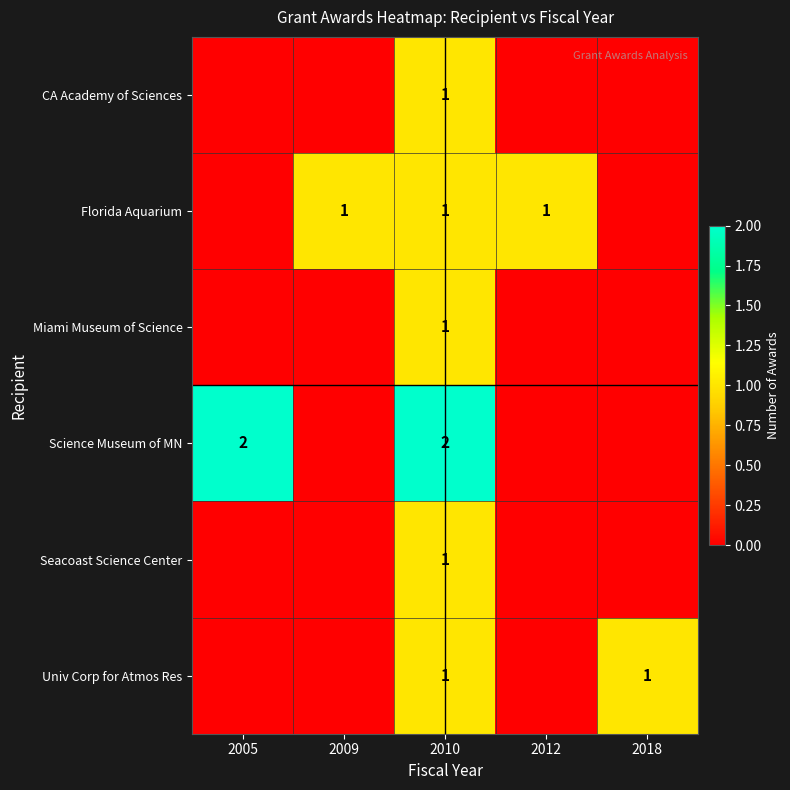

Is it true that Miami Museum of Science equals 0 at 2018?

True